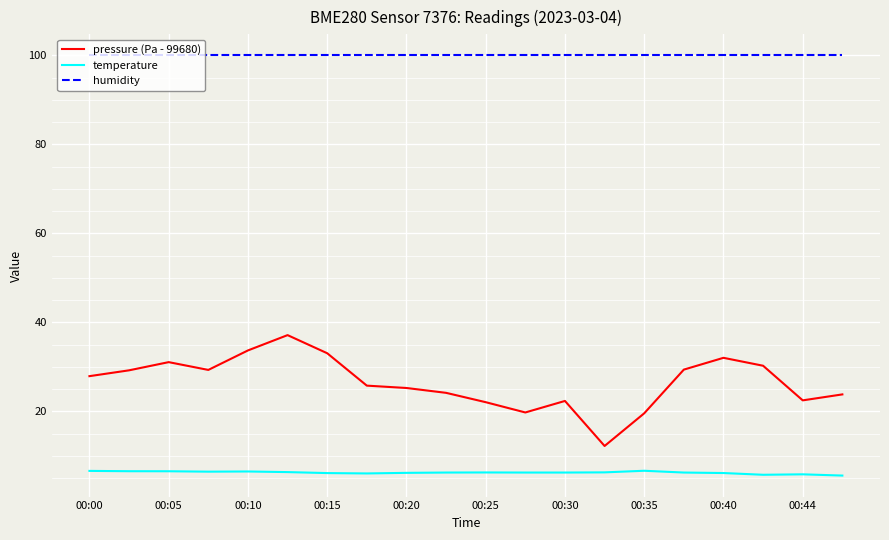

List the series in order of their overall mean, lowest first.

temperature, pressure (Pa - 99680), humidity